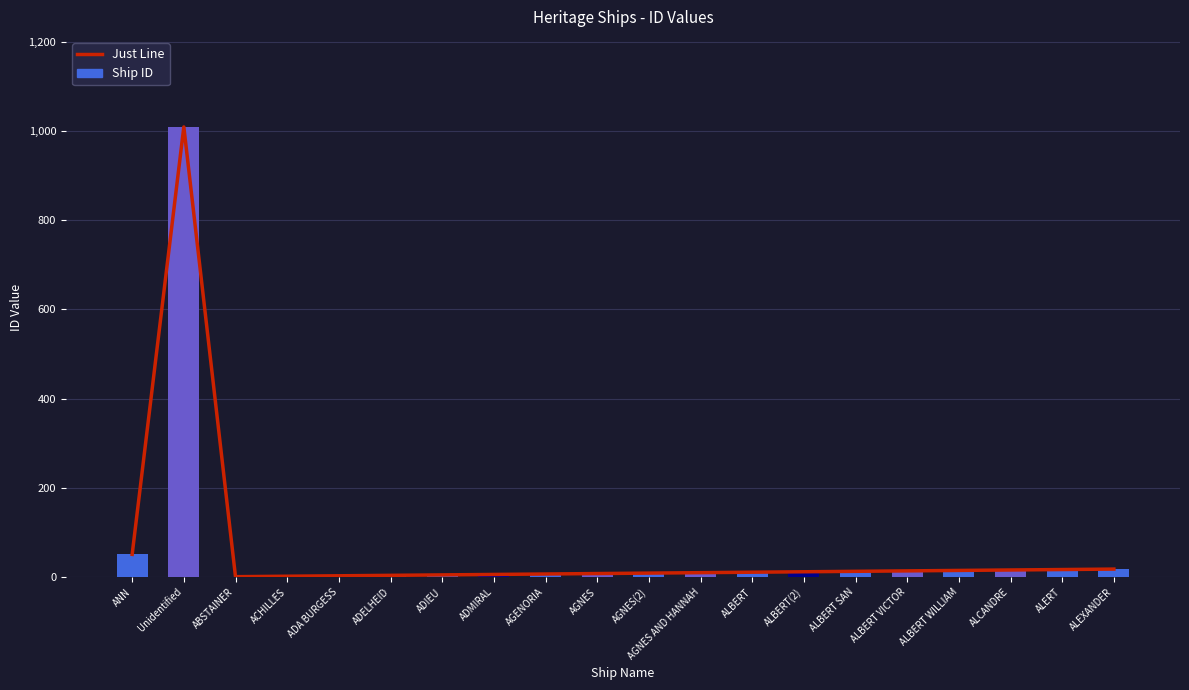

Reading right to left, what are all the values shown in this chart?

Just Line: ALEXANDER=18	ALERT=17	ALCANDRE=16	ALBERT WILLIAM=15	ALBERT VICTOR=14	ALBERT SAN=13	ALBERT(2)=12	ALBERT=11	AGNES AND HANNAH=10	AGNES(2)=9	AGNES=8	AGENORIA=7	ADMIRAL=6	ADIEU=5	ADELHEID=4	ADA BURGESS=3	ACHILLES=2	ABSTAINER=1	Unidentified=1009	ANN=51
Ship ID: ALEXANDER=18	ALERT=17	ALCANDRE=16	ALBERT WILLIAM=15	ALBERT VICTOR=14	ALBERT SAN=13	ALBERT(2)=12	ALBERT=11	AGNES AND HANNAH=10	AGNES(2)=9	AGNES=8	AGENORIA=7	ADMIRAL=6	ADIEU=5	ADELHEID=4	ADA BURGESS=3	ACHILLES=2	ABSTAINER=1	Unidentified=1009	ANN=51